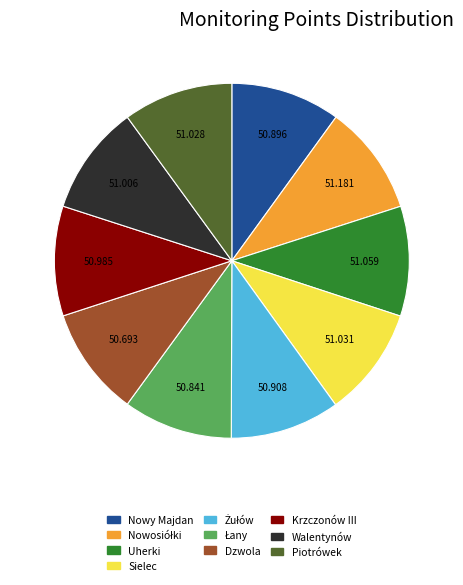

Is there any slice that represents more than half of the pie?

No